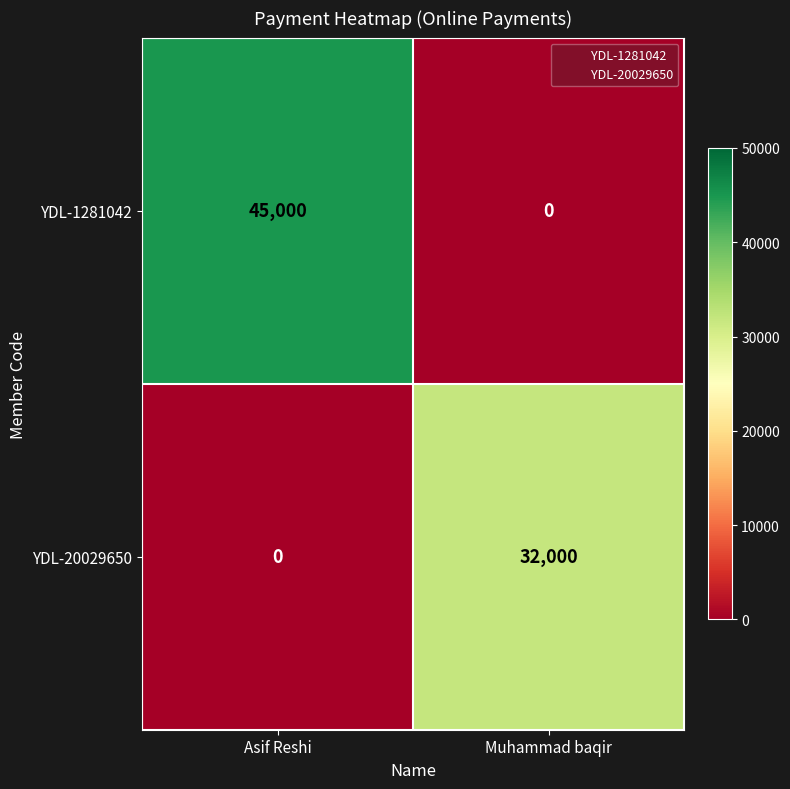

The YDL-1281042 series shows 0 at Muhammad baqir. True or false?

True